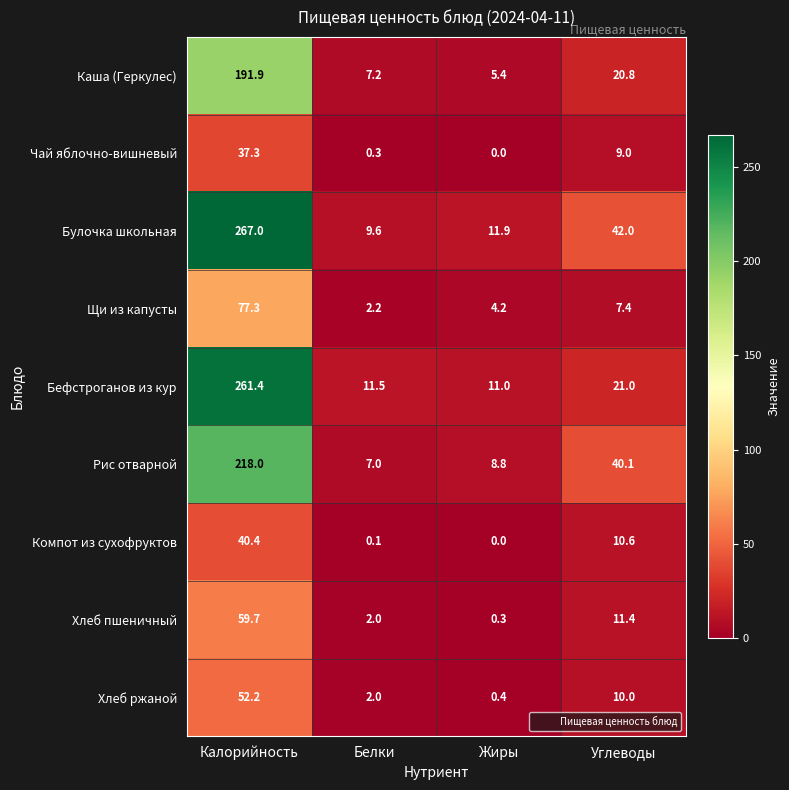

The Чай яблочно-вишневый series shows 9.5 at Калорийность. True or false?

False